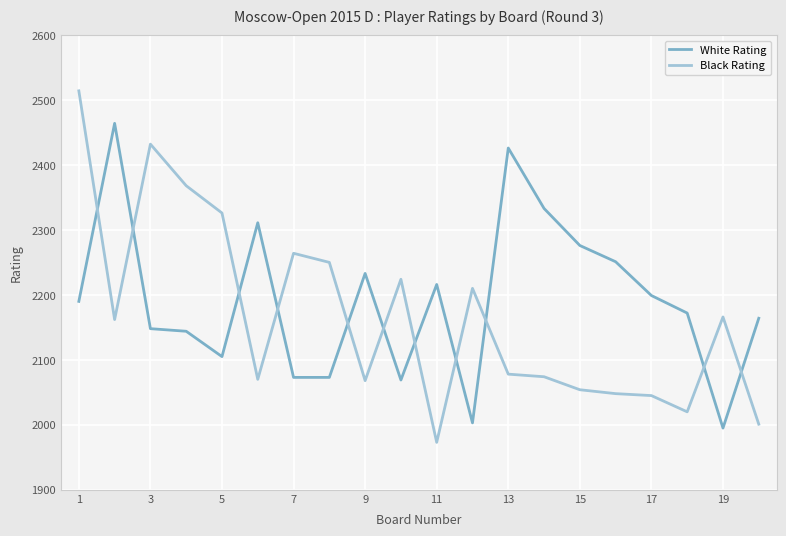

At how many categories does at least one series exceed 2102?

20